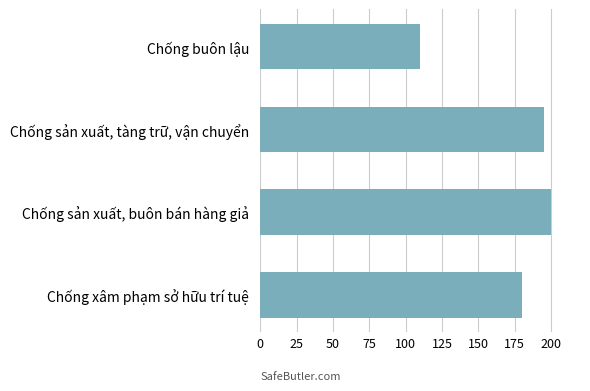

What is the sum of all values?

685